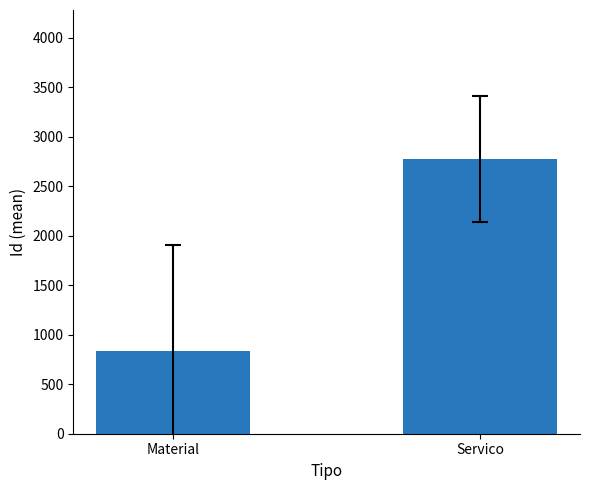

Where is the data nearest to the value 1802?

Material